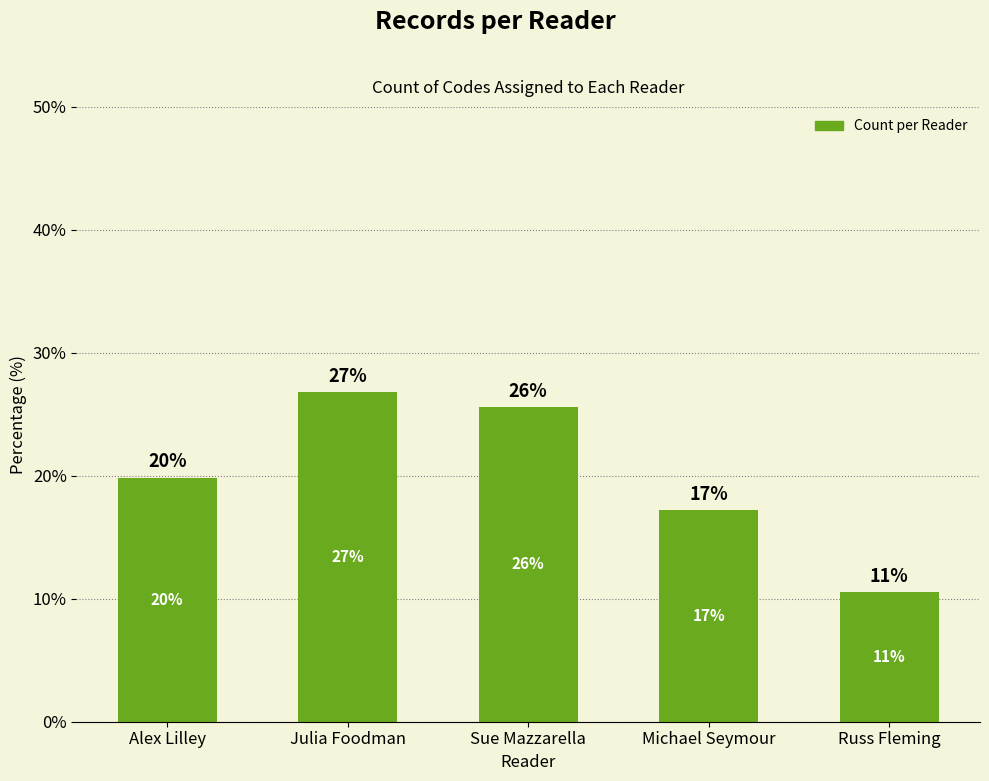

Reading right to left, list all the values displayed in this chart.

10.5	17.2	25.6	26.8	19.9